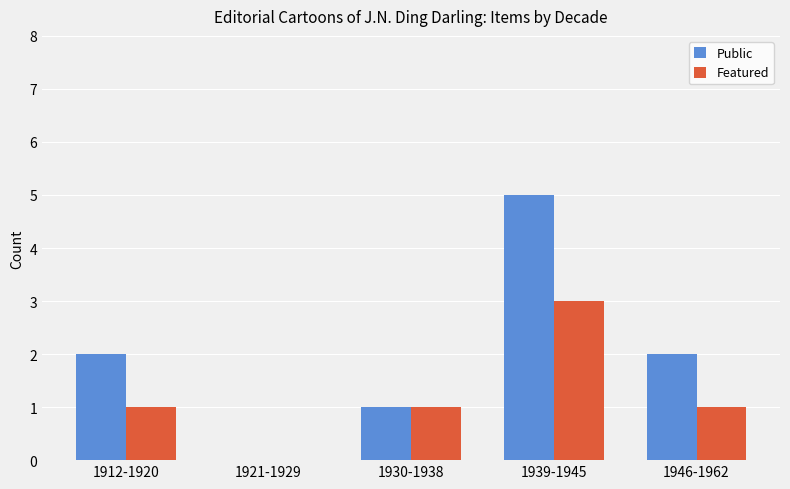

At which label does Featured reach its peak?

1939-1945